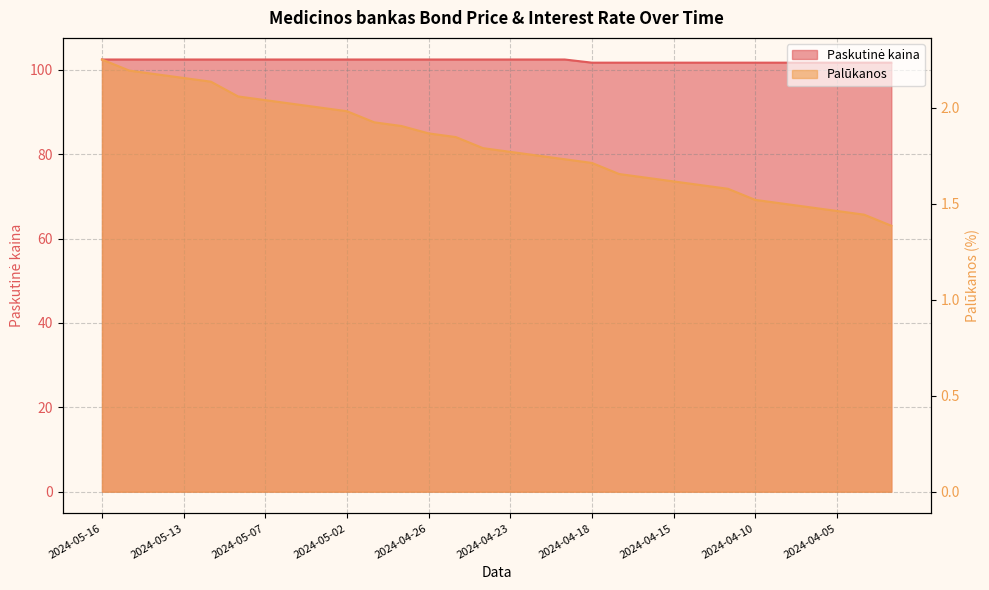

At 2024-05-03, list the series in order from smallest to largest.

Palūkanos, Paskutinė kaina